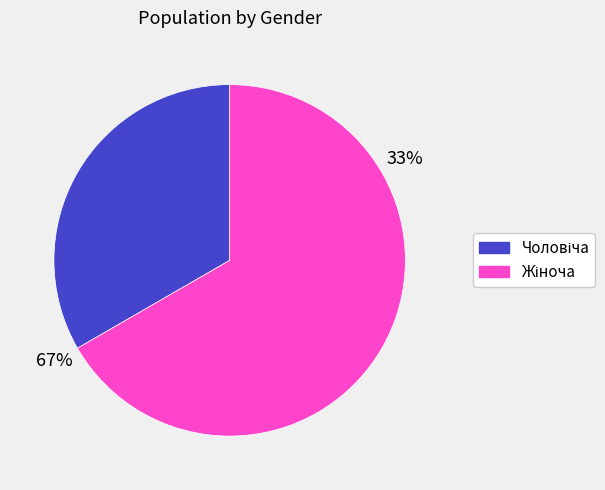

Which has a higher value, Жіноча or Чоловіча?

Жіноча